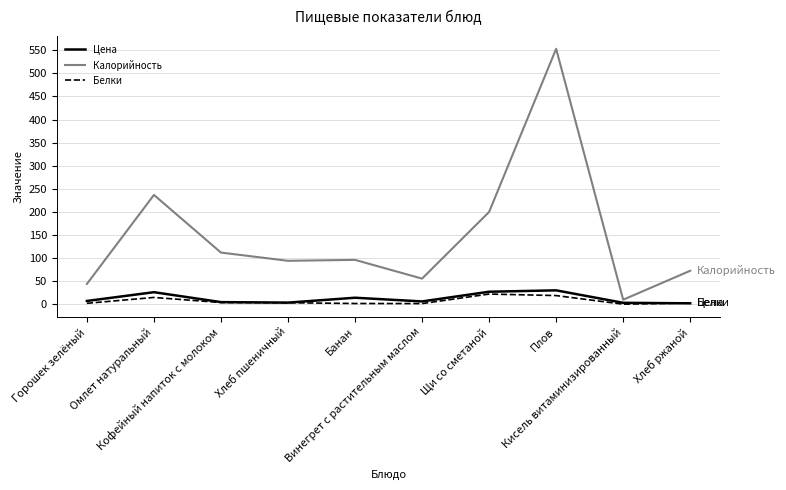

Which series has the widest spread of values?

Калорийность